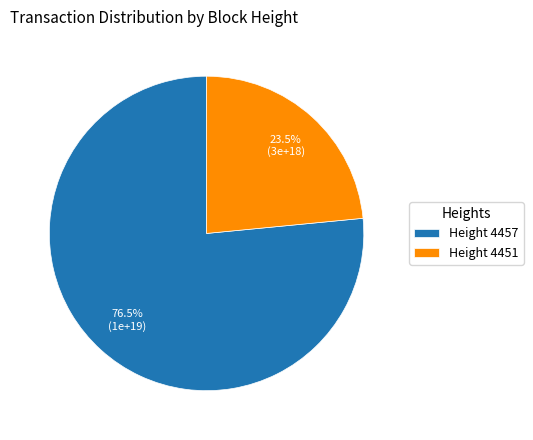

Does any single category account for the majority?

Yes